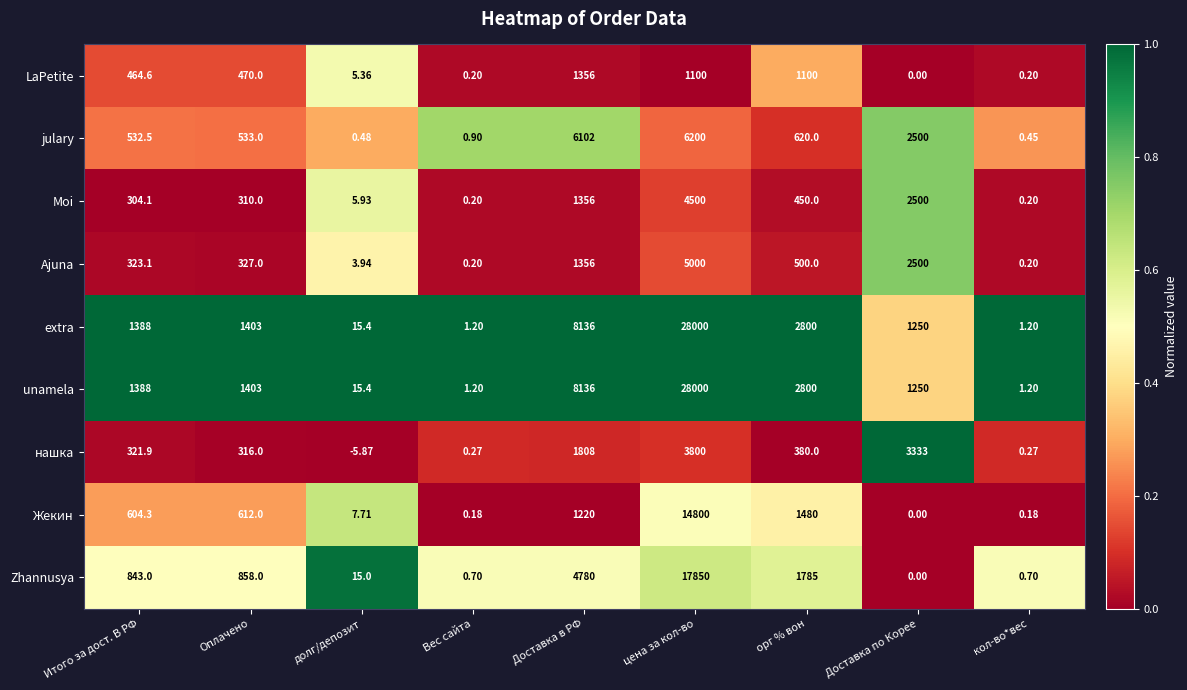

At which category is the sum across all series the highest?

цена за кол-во